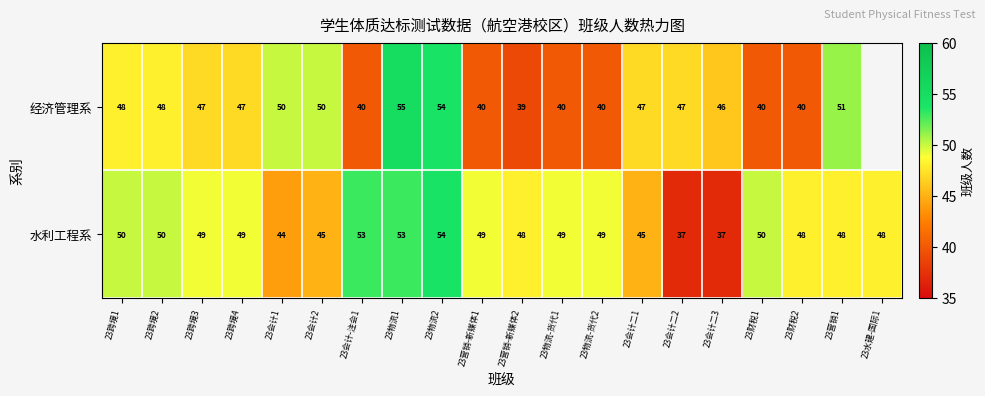

Rank the series at 23物流1 from lowest to highest value.

水利工程系, 经济管理系